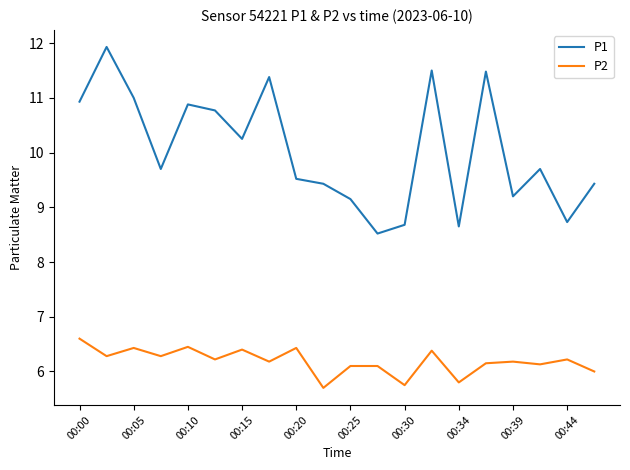

What is the difference between the maximum and minimum values in the P1 series?

3.4